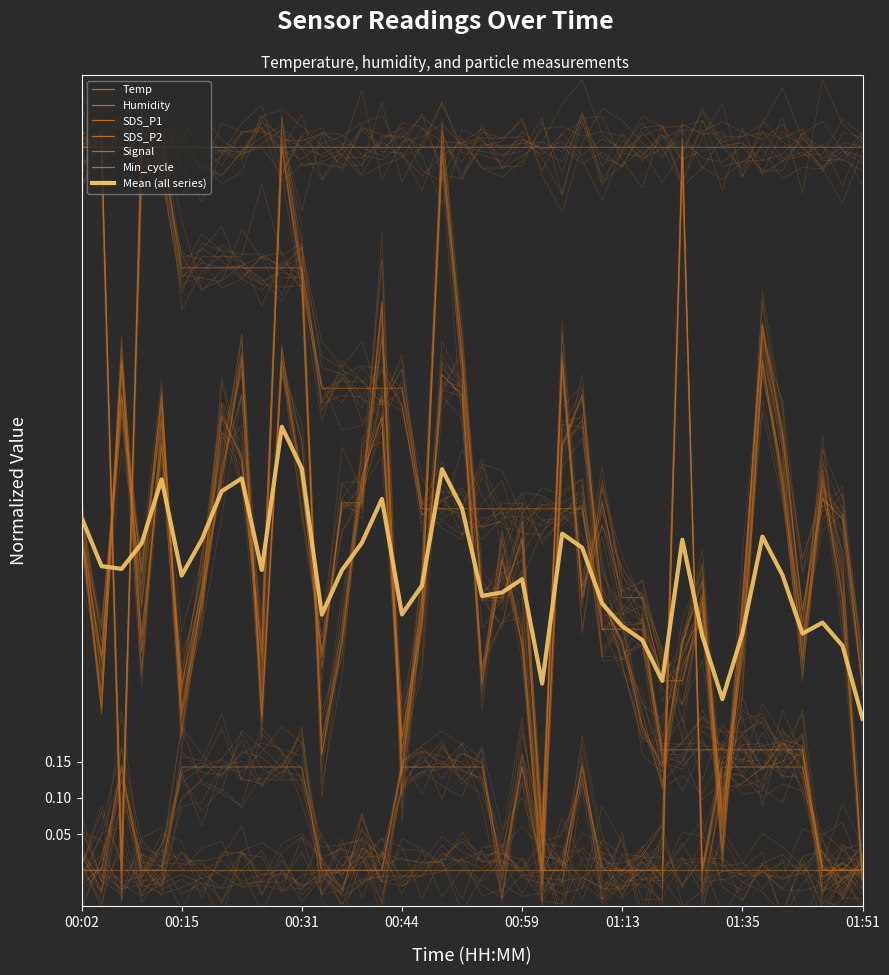

At which label does Humidity reach its peak?

01:28